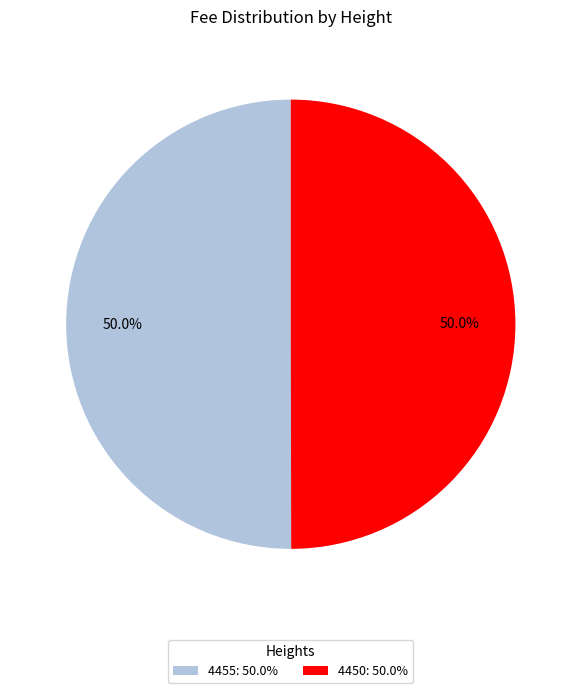

What is the ratio of the value at 4450: 50.0% to the value at 4455: 50.0%?

1.0